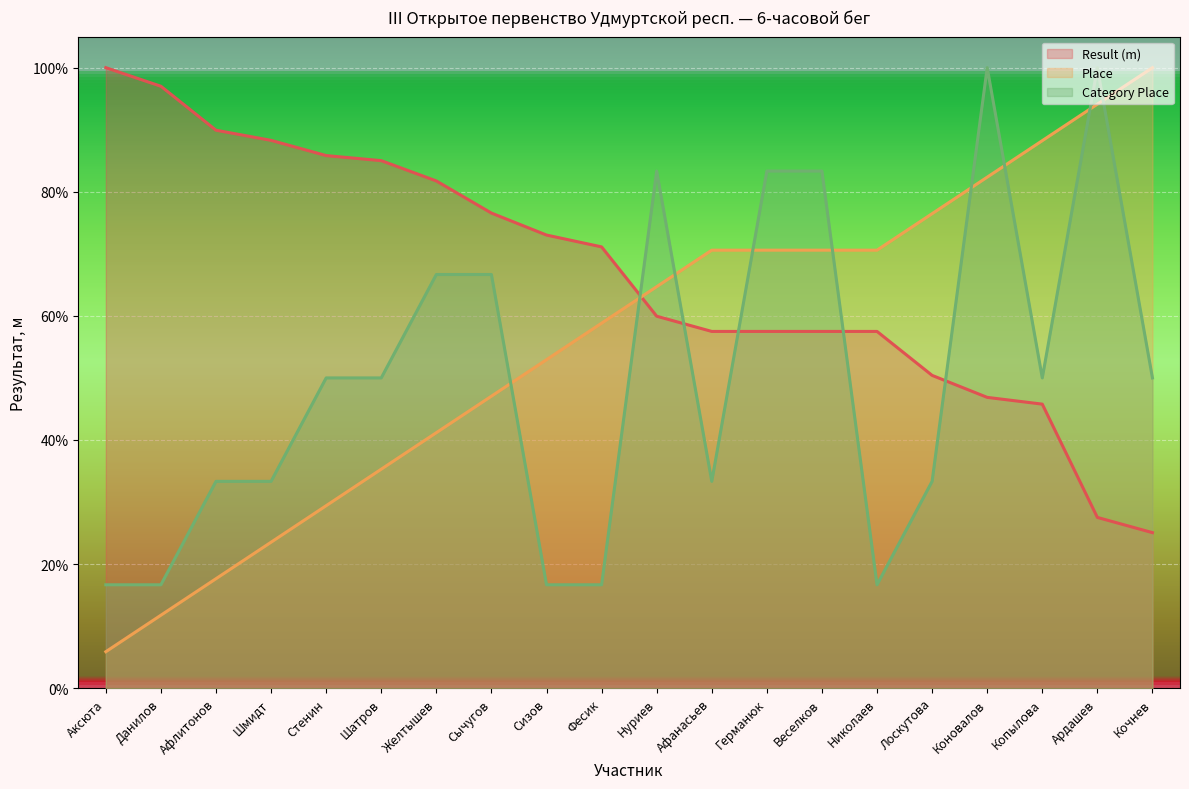

What is the minimum value shown in the chart?

5.9